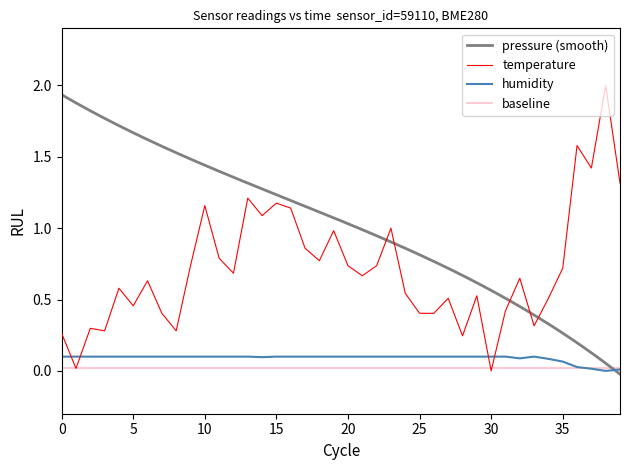

True or false: temperature and humidity intersect in this chart.

True